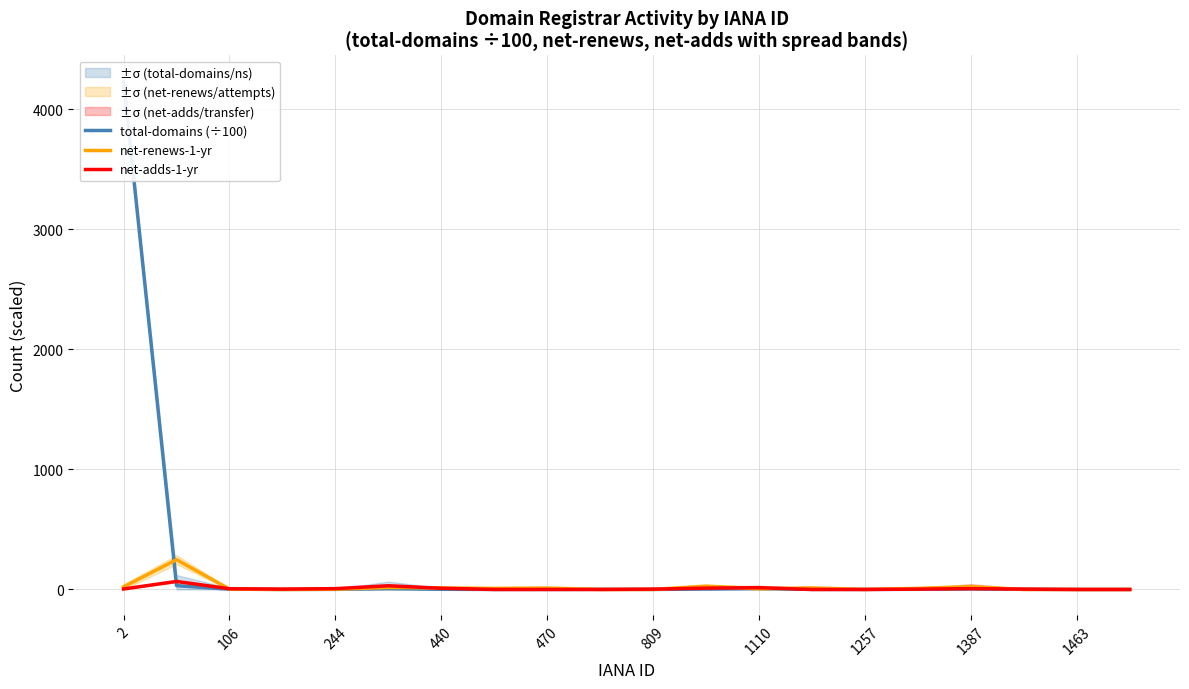

At which label does total-domains (÷100) reach its minimum?

19